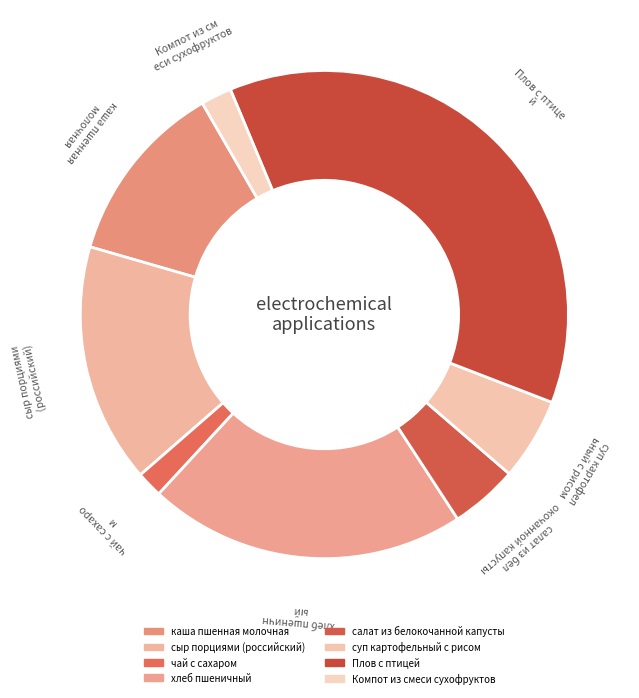

Does хлеб пшеничный account for over 50% of the chart?

No